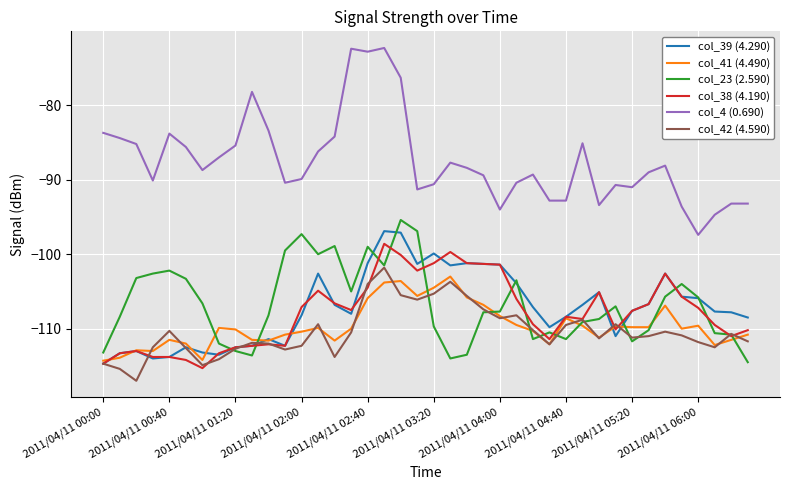

True or false: col_38 (4.190) and col_4 (0.690) cross at least once.

False